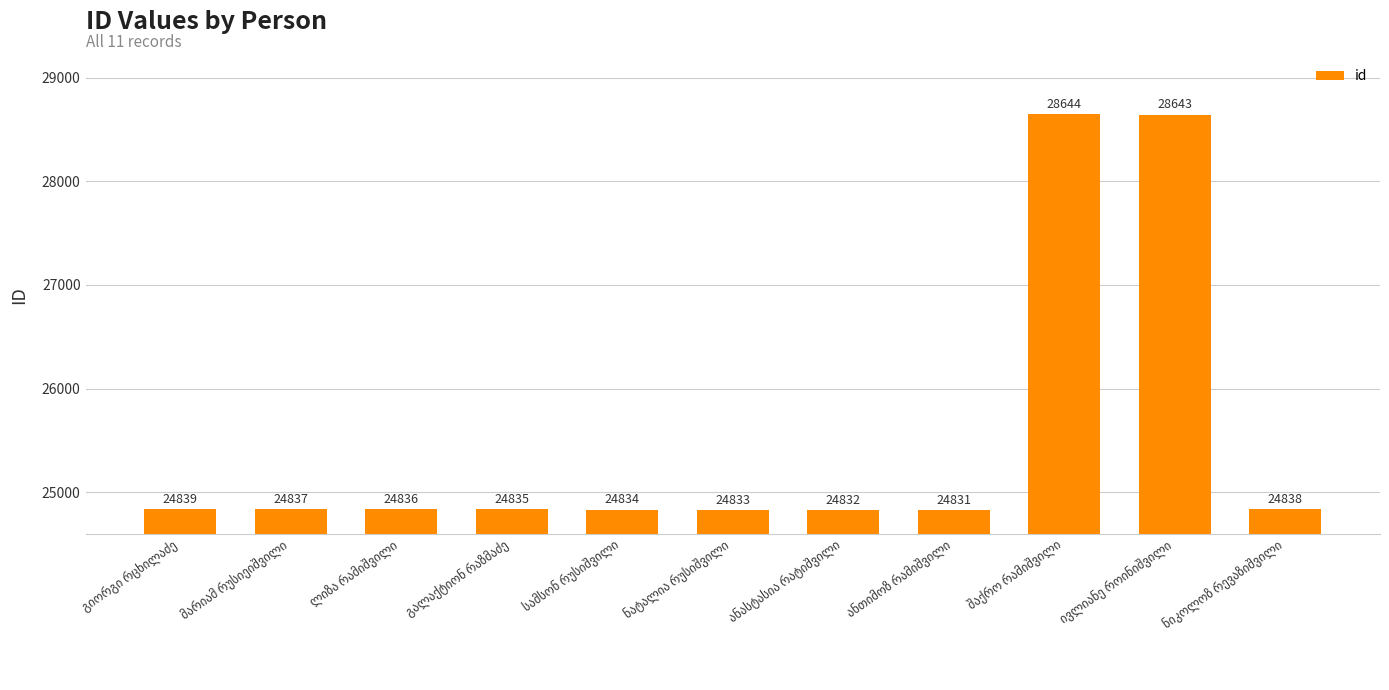

Reading left to right, extract all data points from this chart.

24839	24837	24836	24835	24834	24833	24832	24831	28644	28643	24838